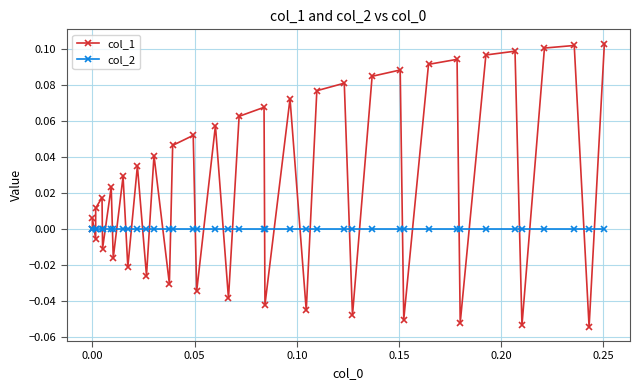

Which series has the largest total across all categories?

col_1